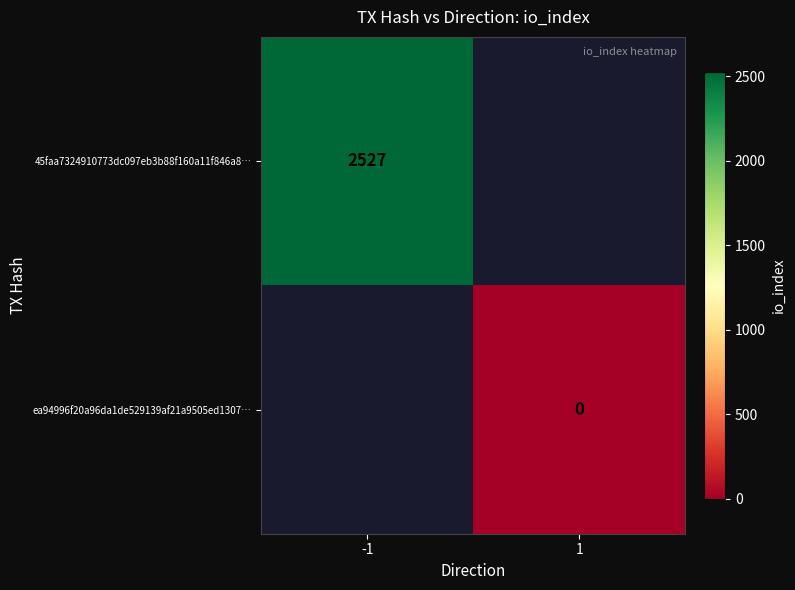

The 45faa7324910773dc097eb3b88f160a11f846a8… series shows 2527 at -1. True or false?

True